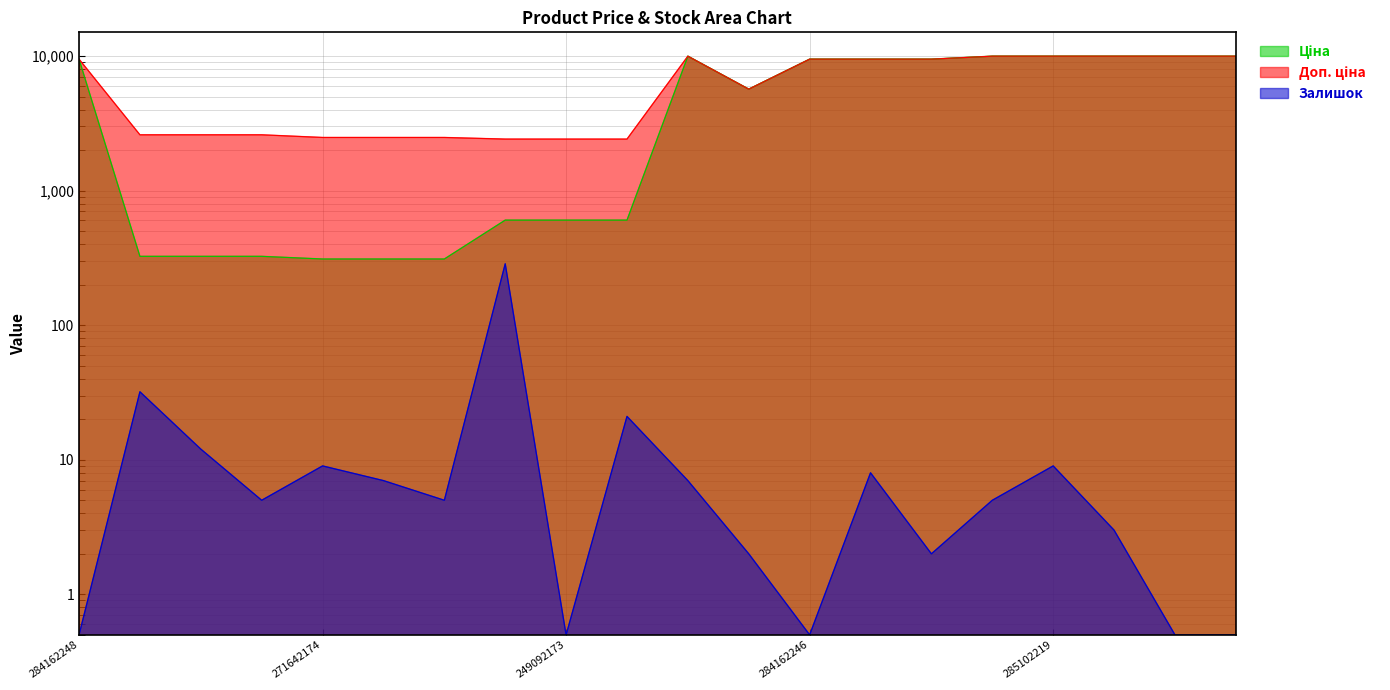

What is the average value of the Залишок series?

20.8